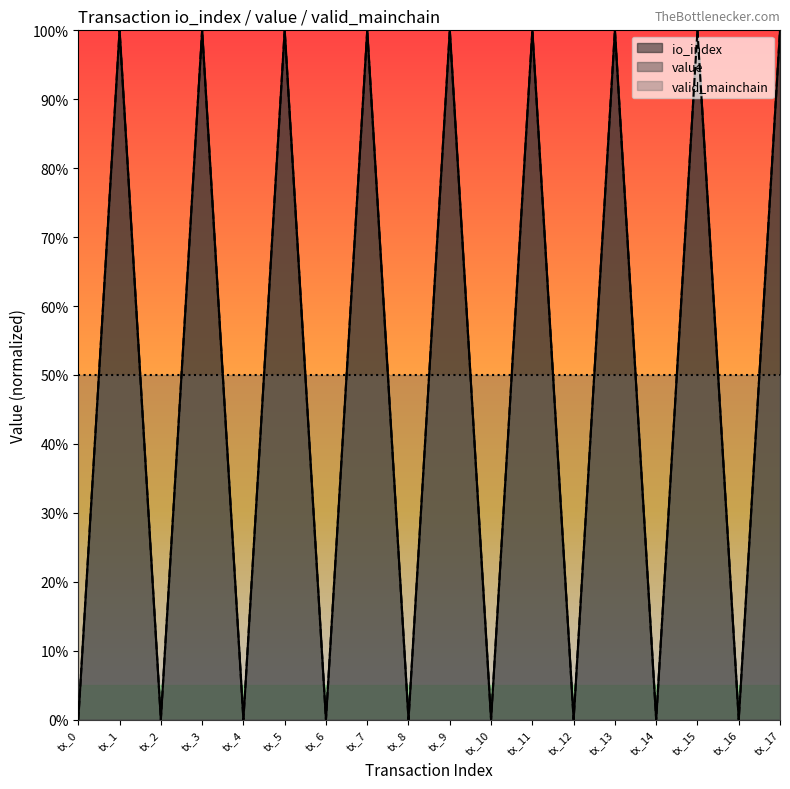

How many values in the value series are below 100?

9